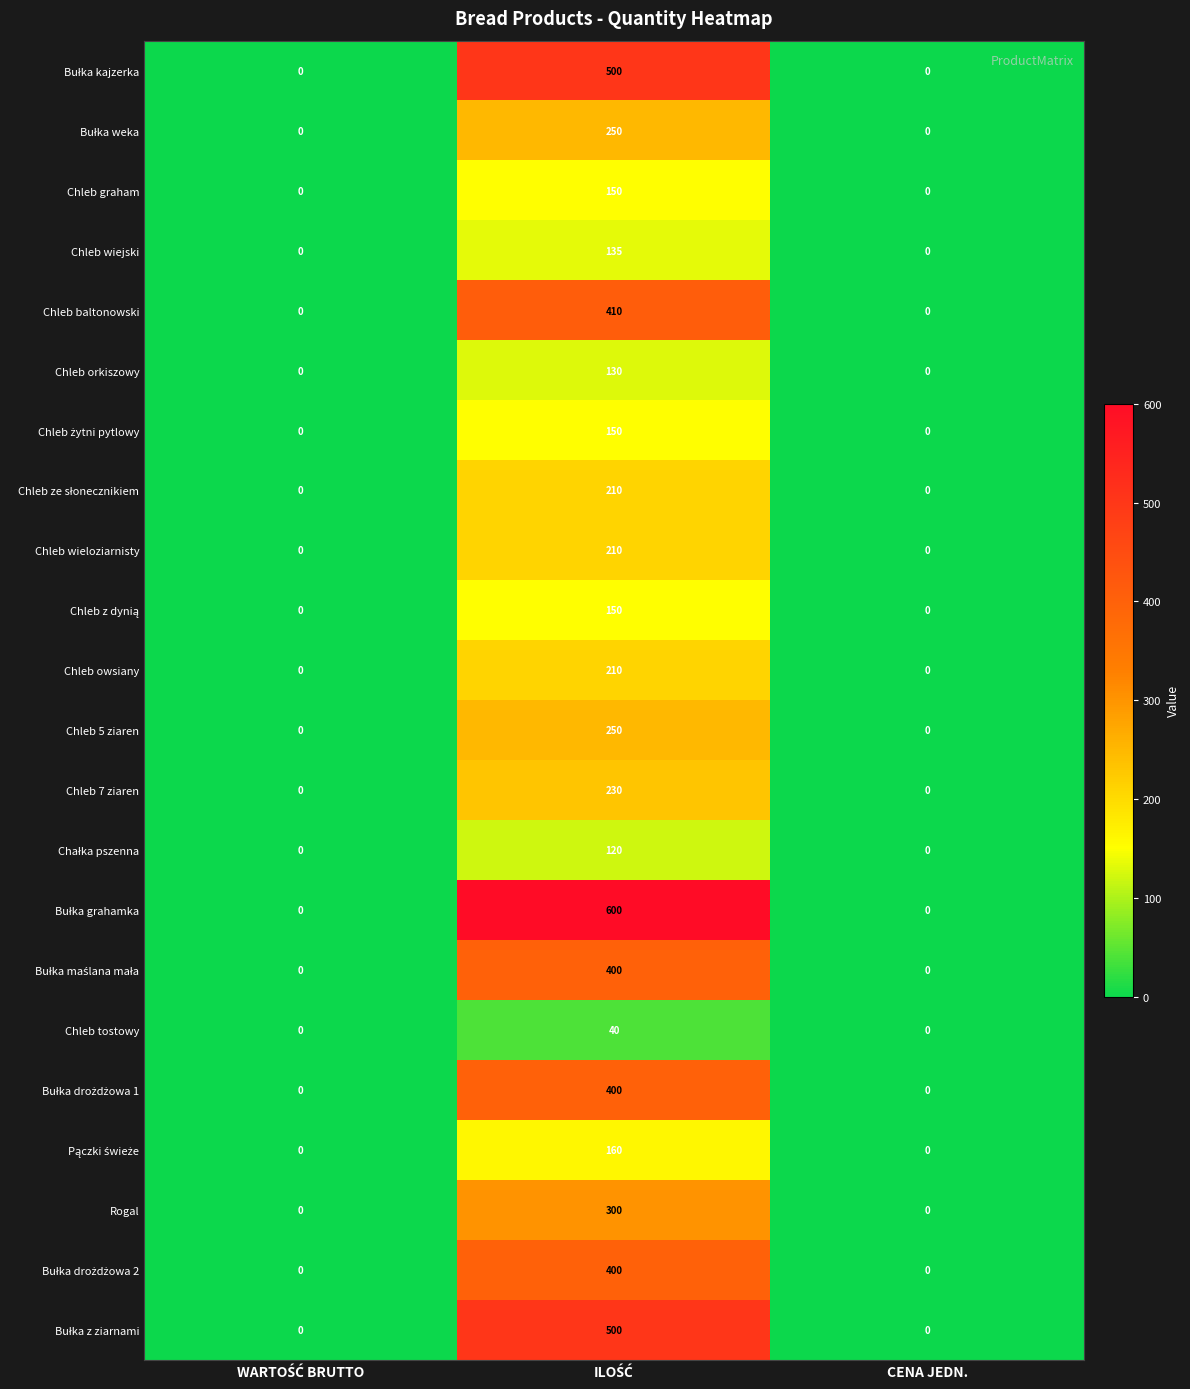

At how many categories does at least one series exceed 99?

1